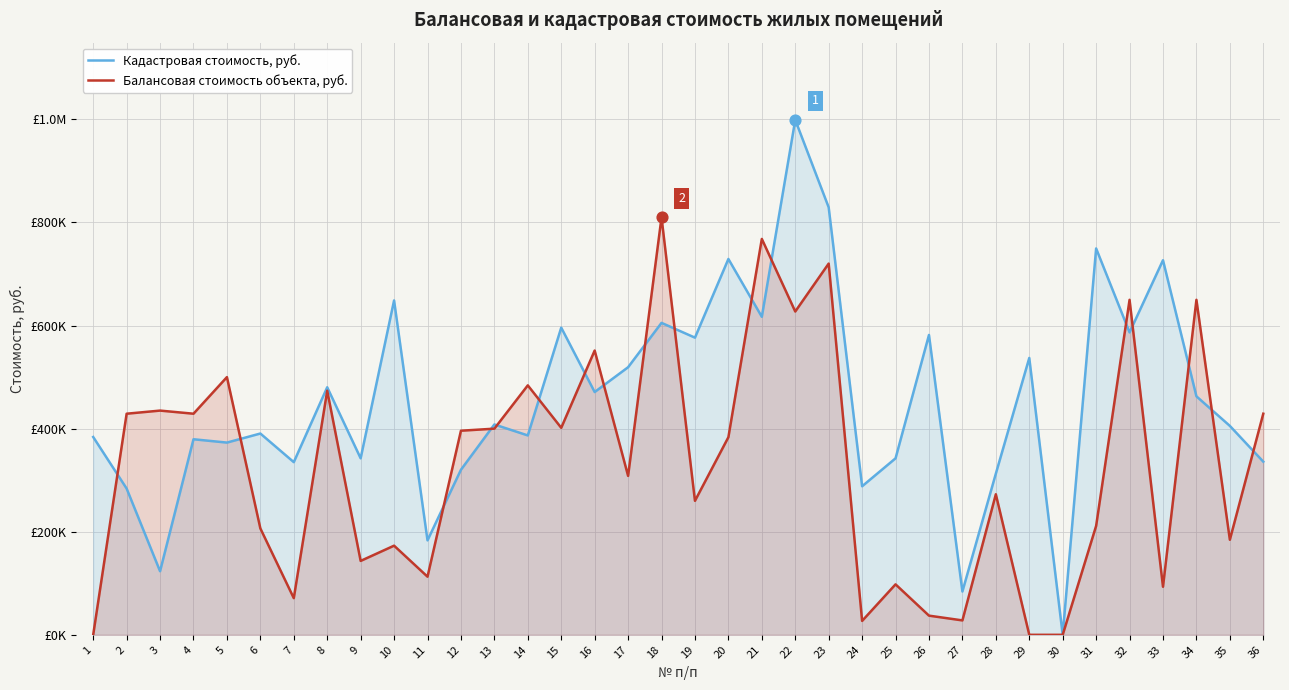

Is the value of Балансовая стоимость объекта, руб. at 1 greater than the value of Кадастровая стоимость, руб. at 26?

No